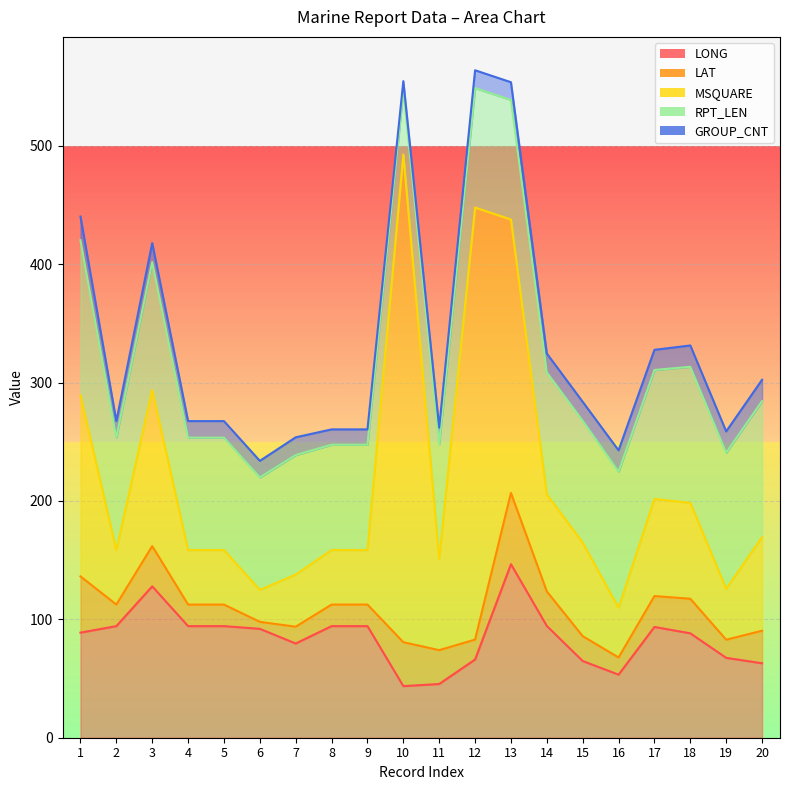

What is the total value across all series at 2?

267.5